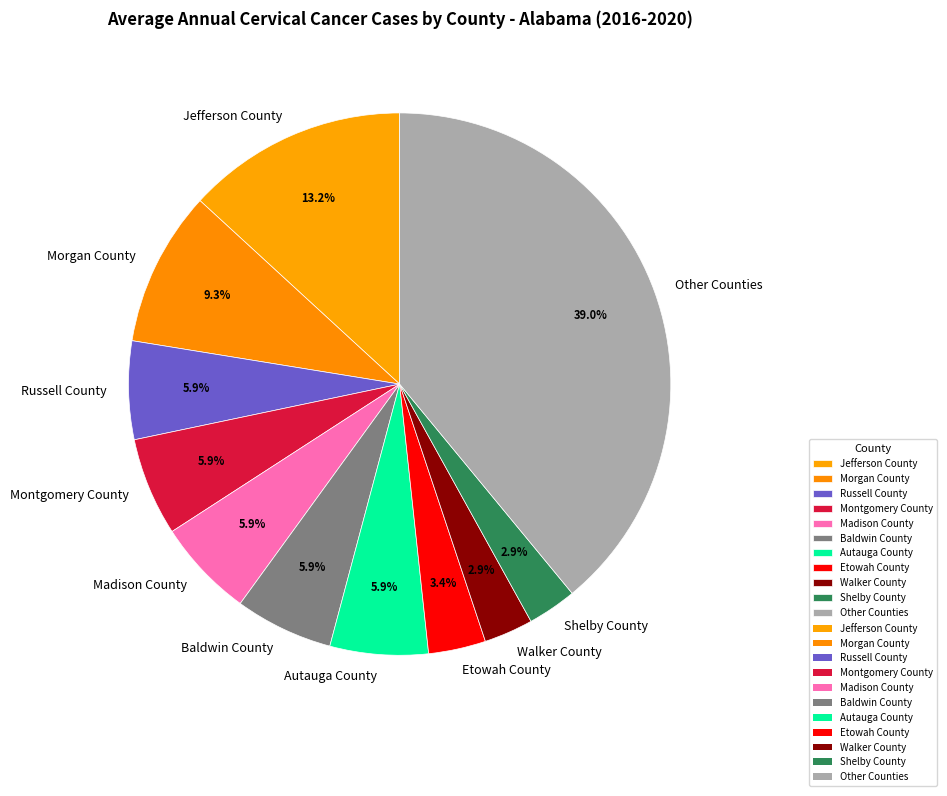

To the nearest percent, what is the average slice percentage?

9%